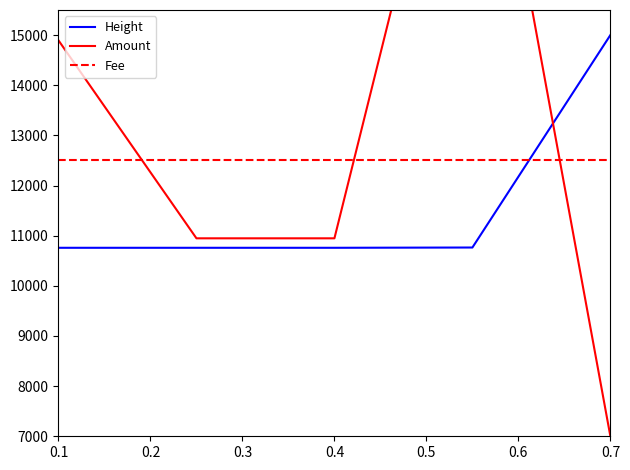

Rank the series by their average value, from lowest to highest.

Height, Fee, Amount